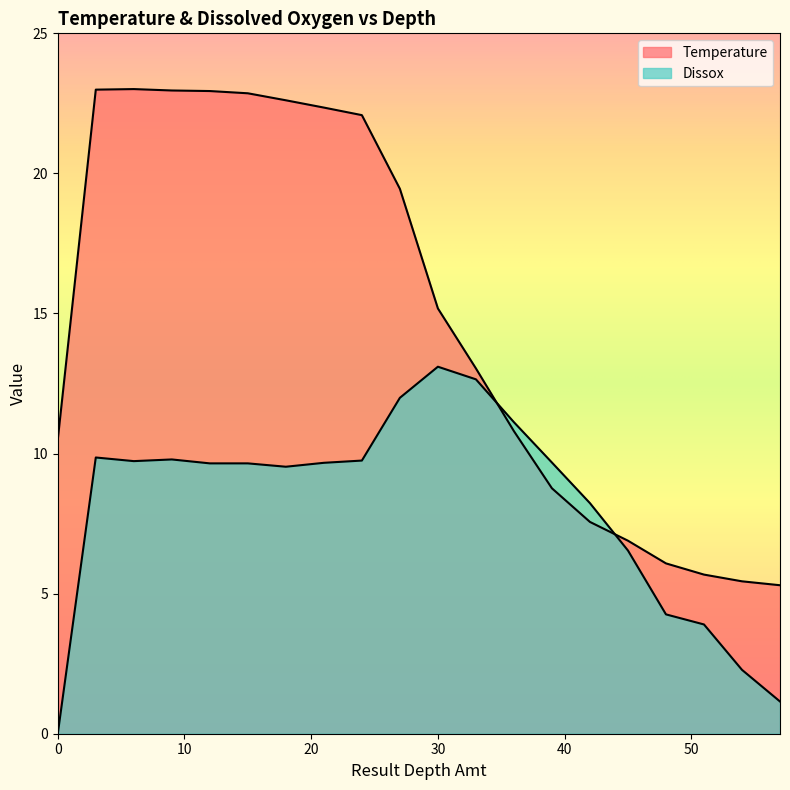

The value of Dissox at 51 is 1.3. True or false?

False